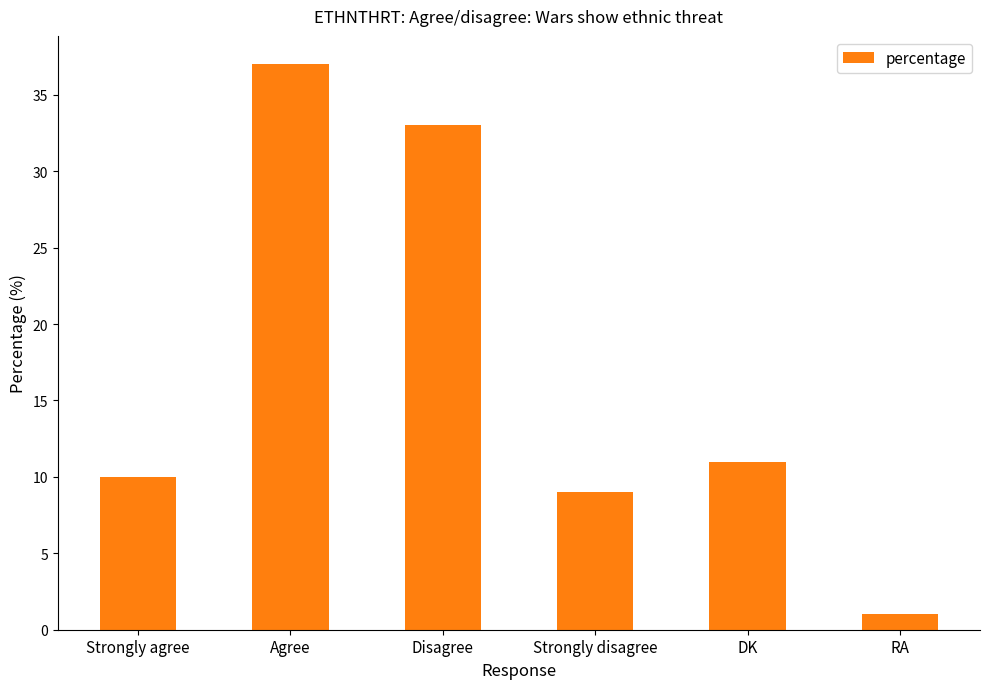

What is the average value?

17